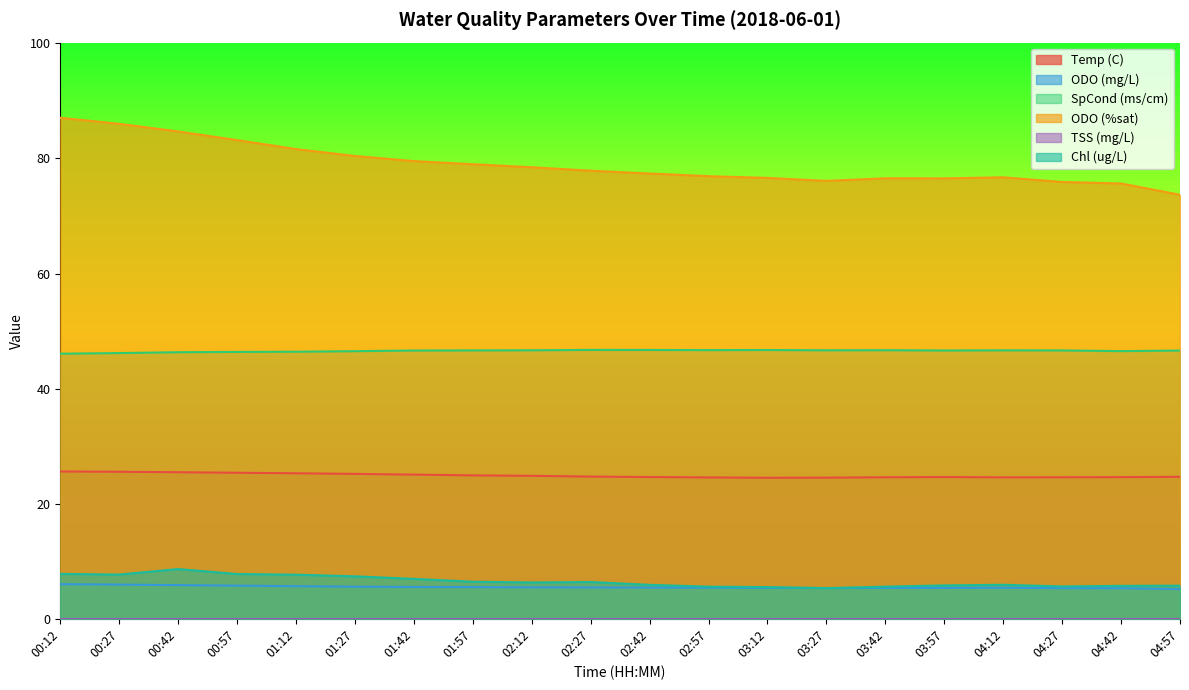

What is the highest value of the SpCond (ms/cm) series?

46.7